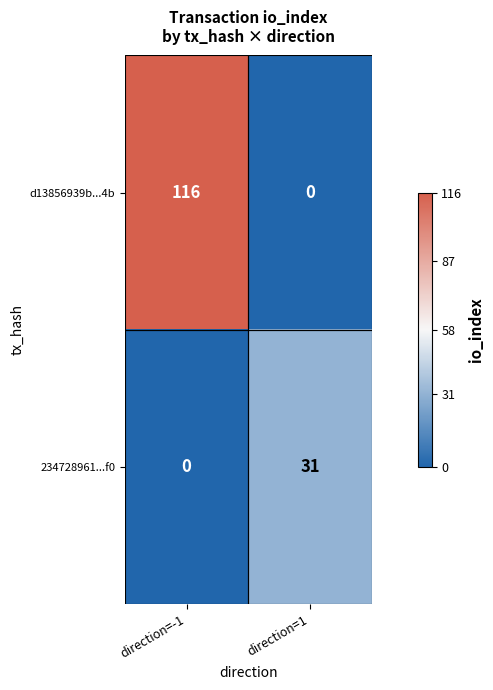

True or false: 234728961...f0 has a value of 20 at direction=1.

False